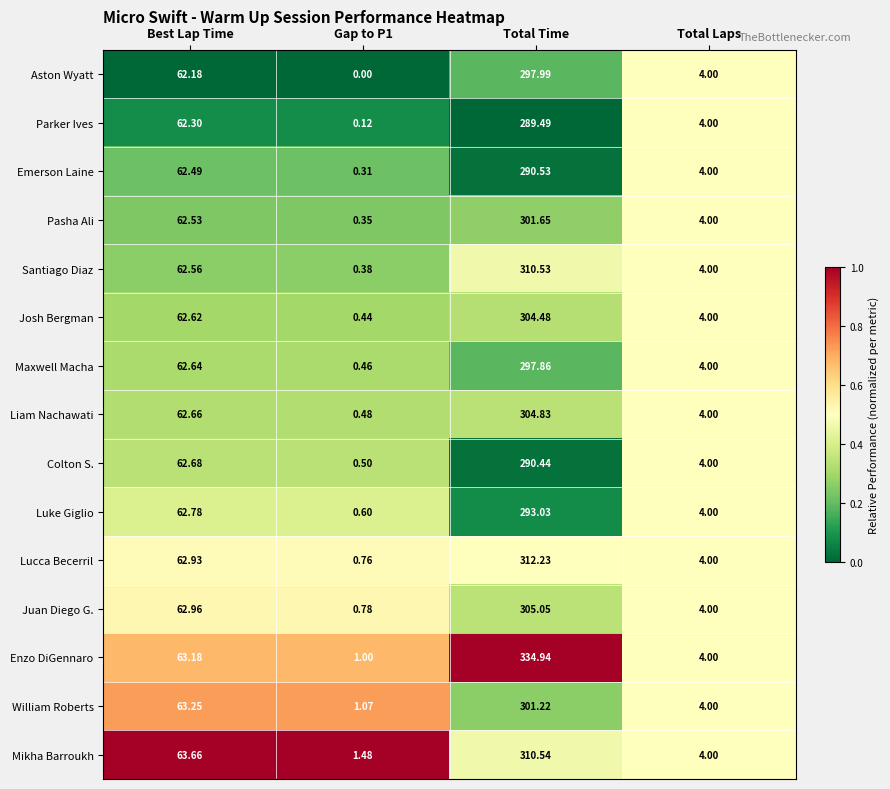

Where does the Pasha Ali series first go above 62?

Best Lap Time